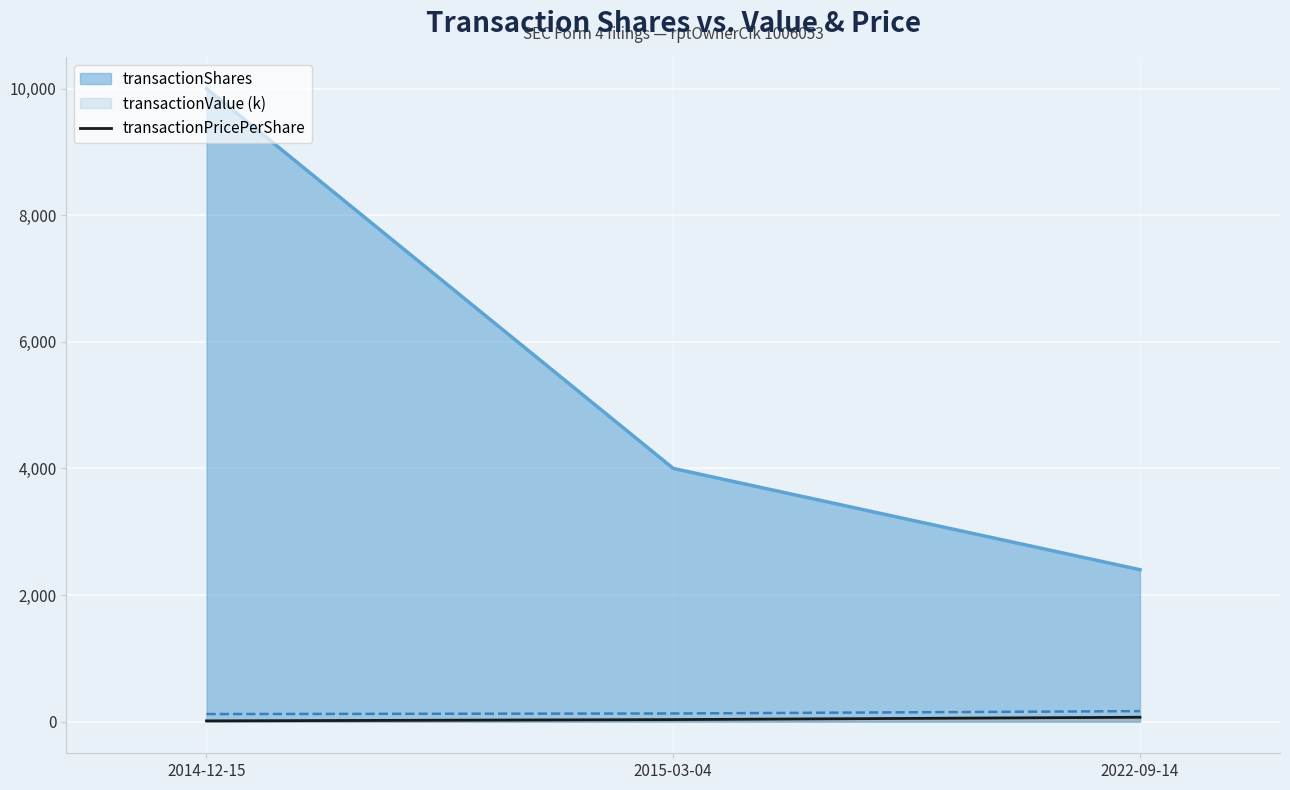

True or false: the data shows 8.1 at 2014-12-15.

False